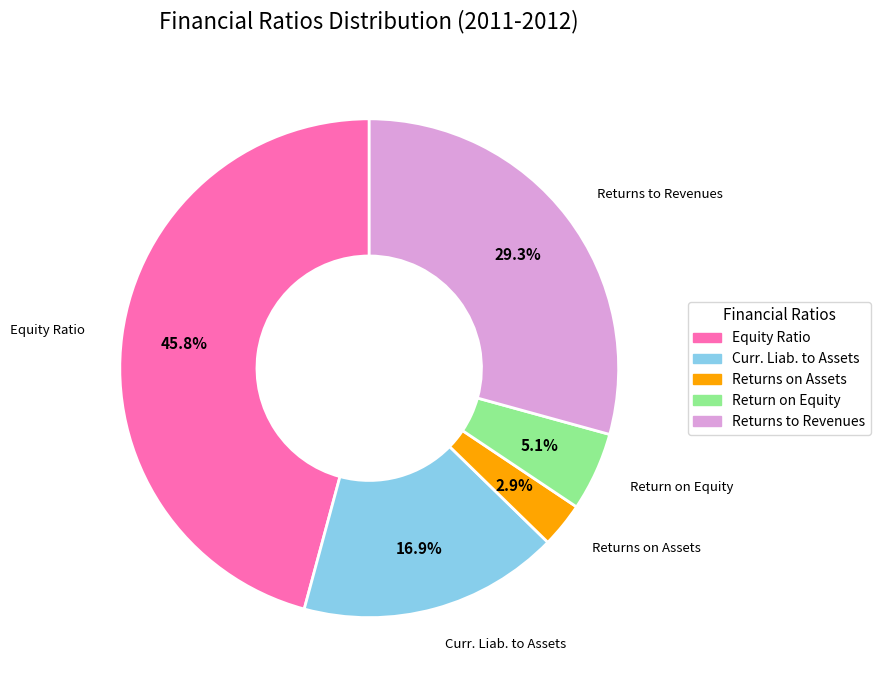

Is there any slice that represents more than half of the pie?

No